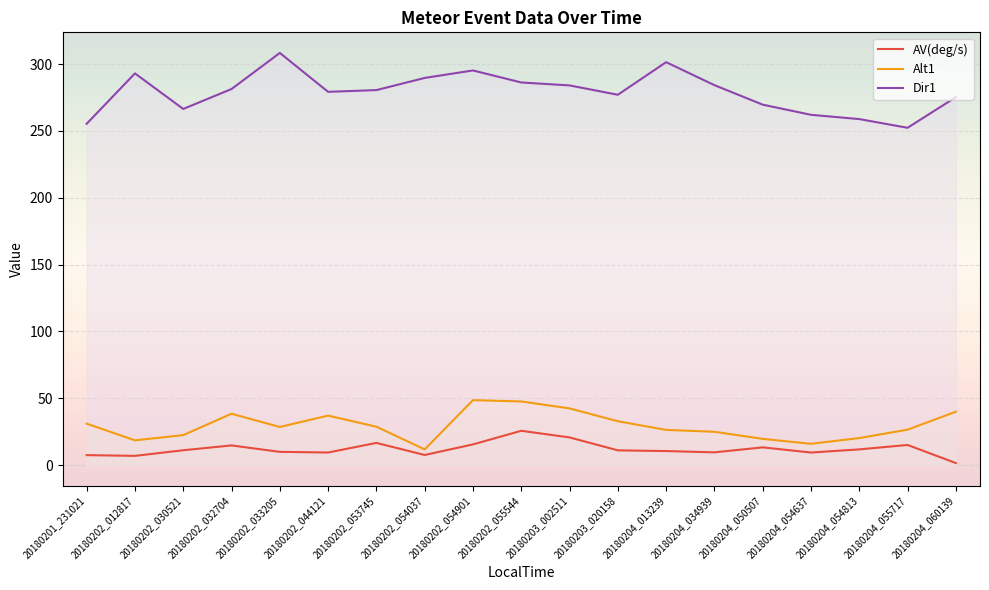

Which series has the largest total across all categories?

Dir1